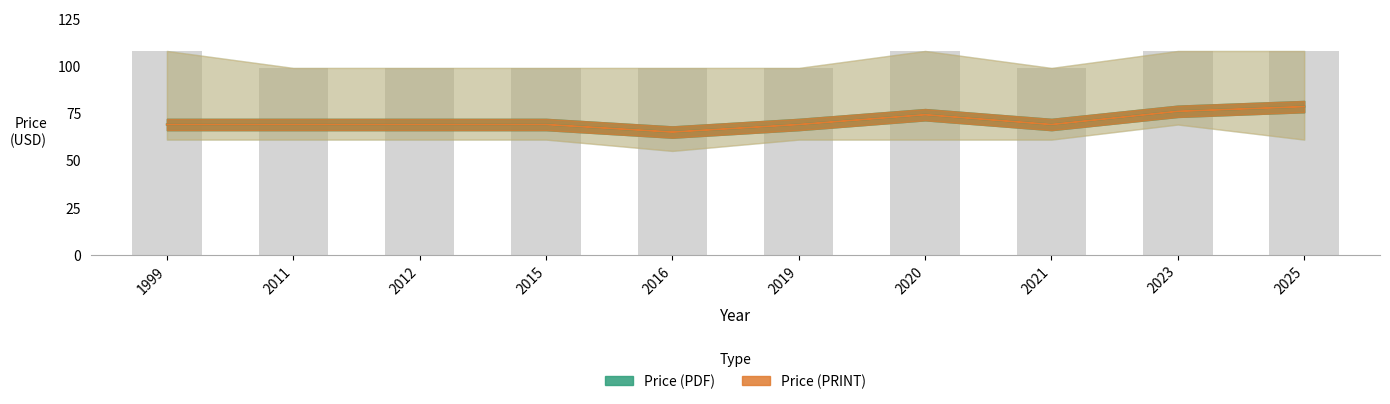

Which label corresponds to the smallest value in the chart?

2016